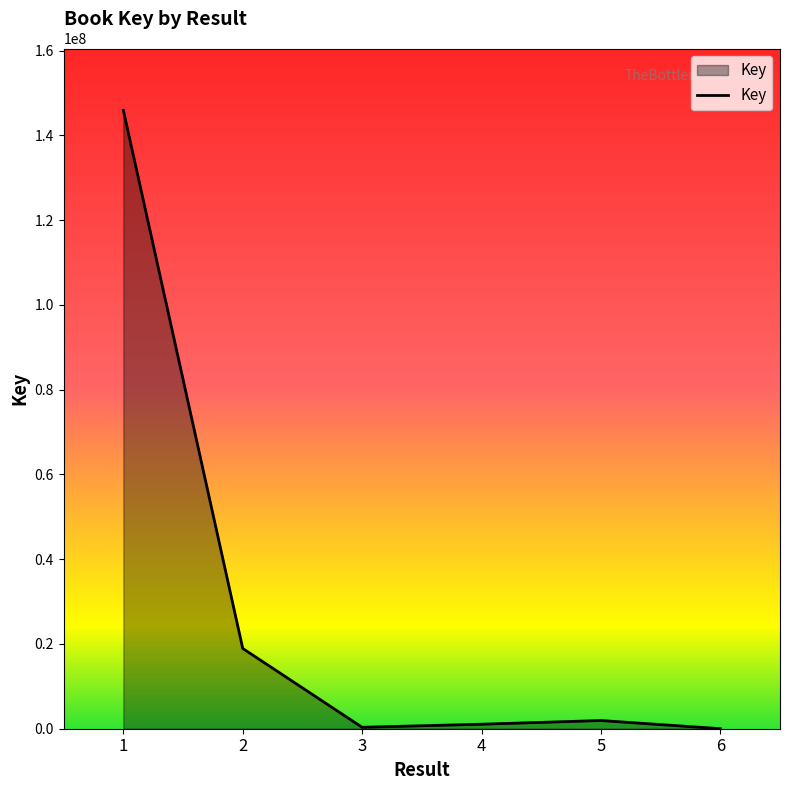

Does the chart display data point markers on the line(s)?

No